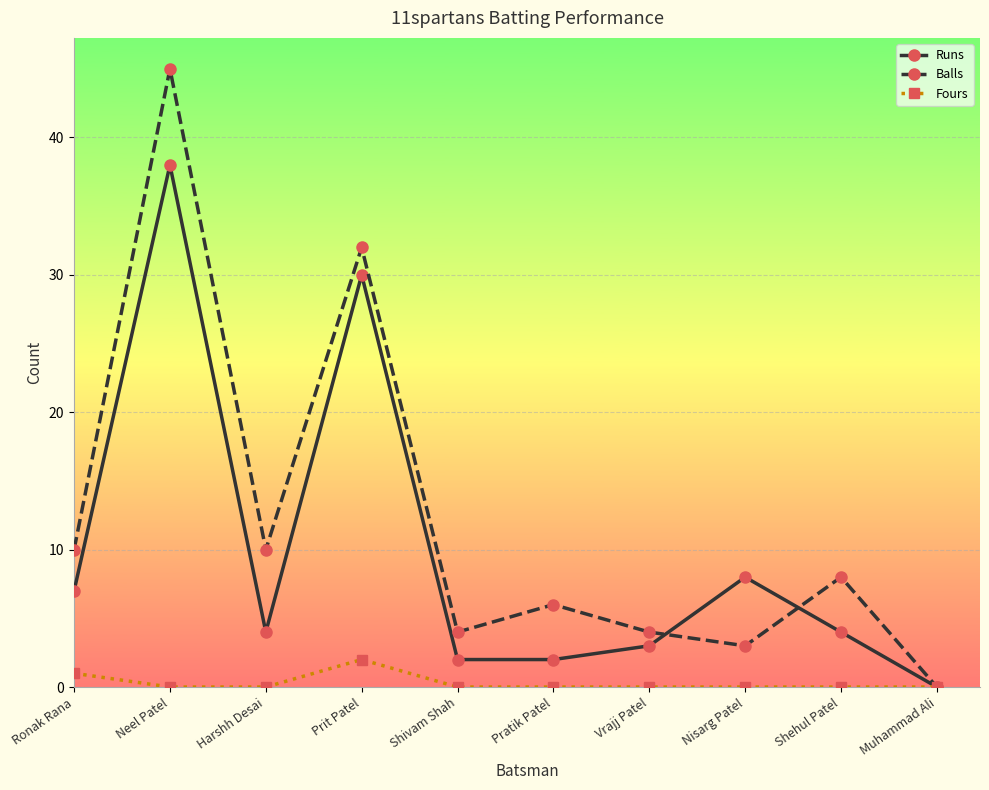

What is the difference between the highest and lowest values at Prit Patel?

30